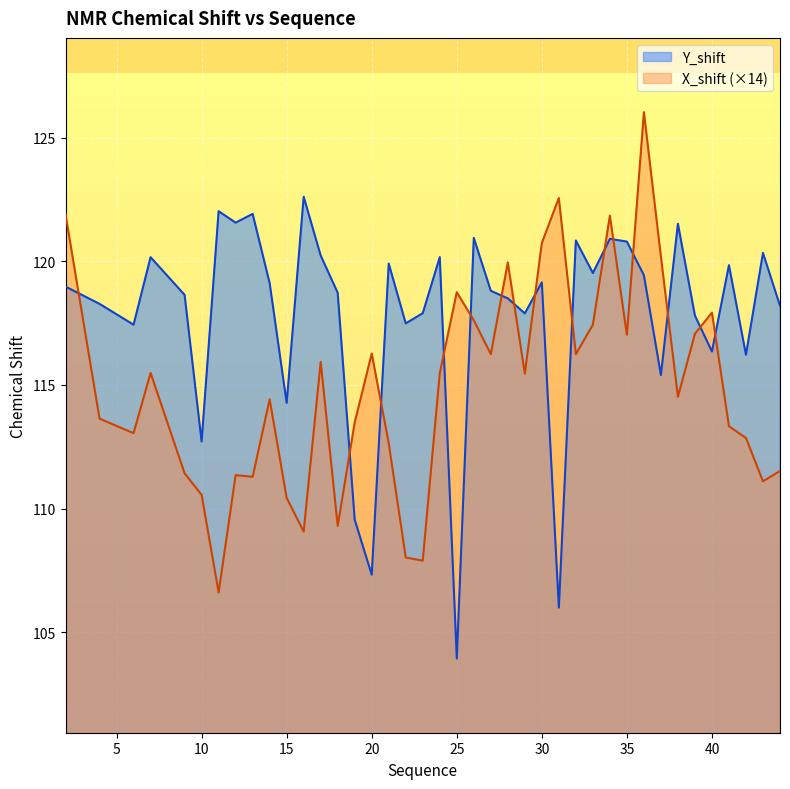

What is the spread (max minus min) of values at 43?

9.2